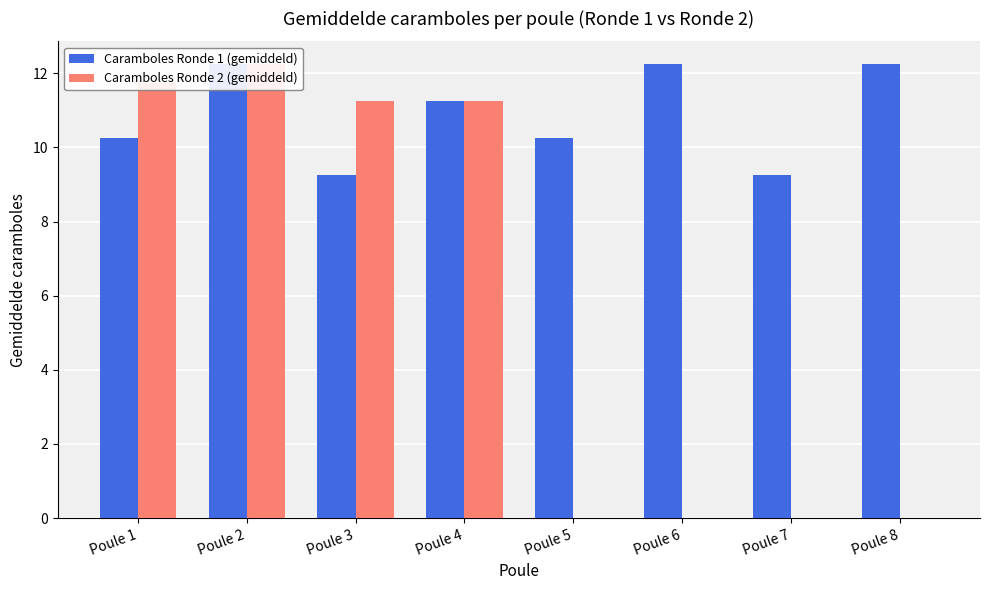

Between Poule 3 and Poule 1, which is larger?

Poule 1